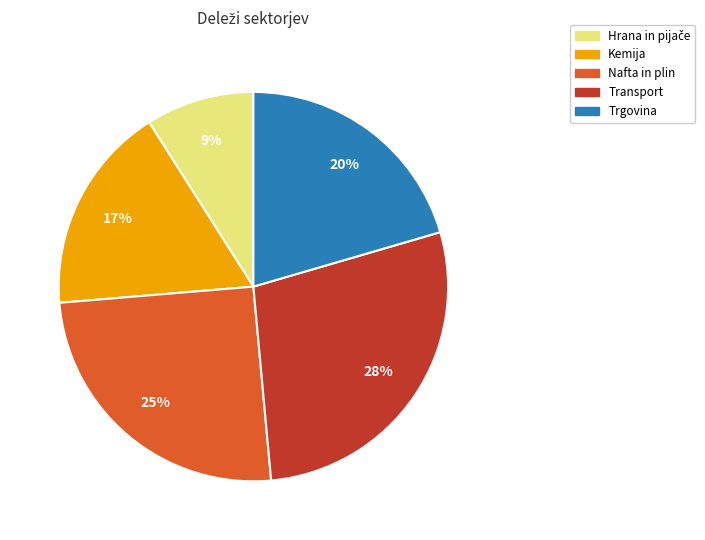

What is the largest slice in the pie chart?

Transport